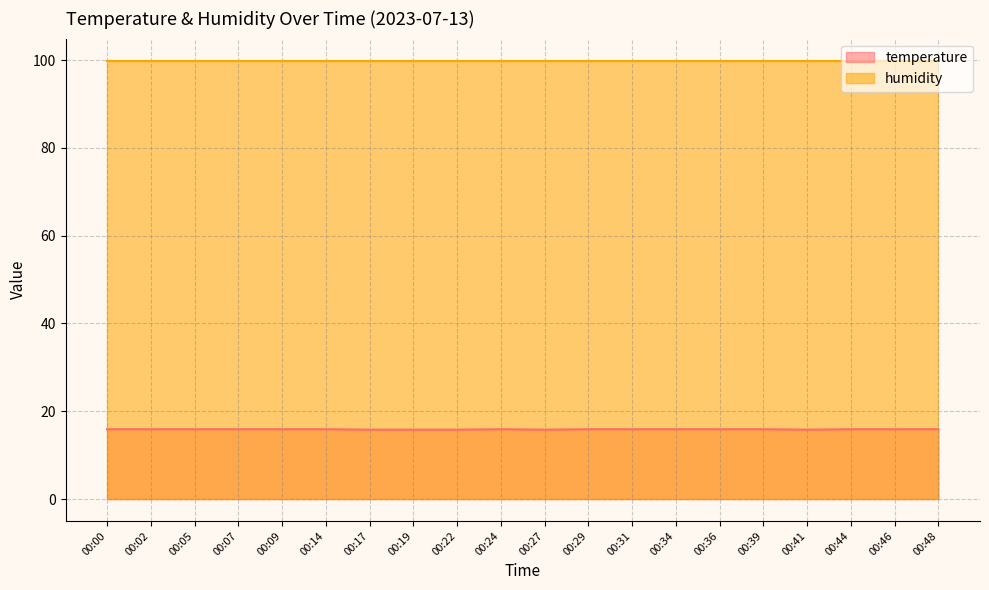

How many values are between 15 and 16?

20